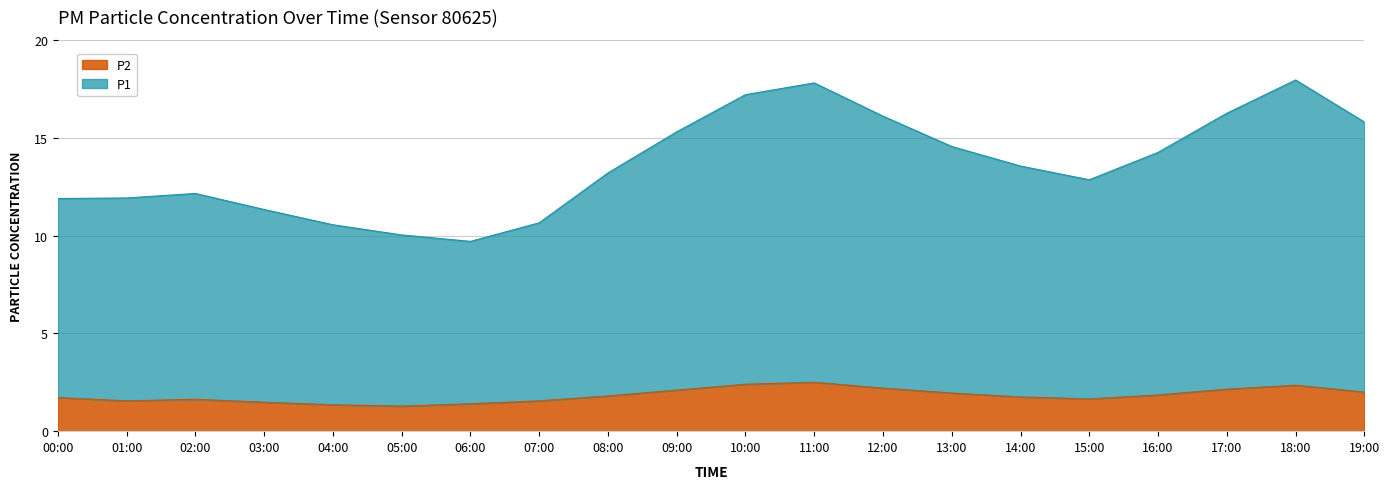

Which has a higher value, 04:00 or 06:00?

04:00